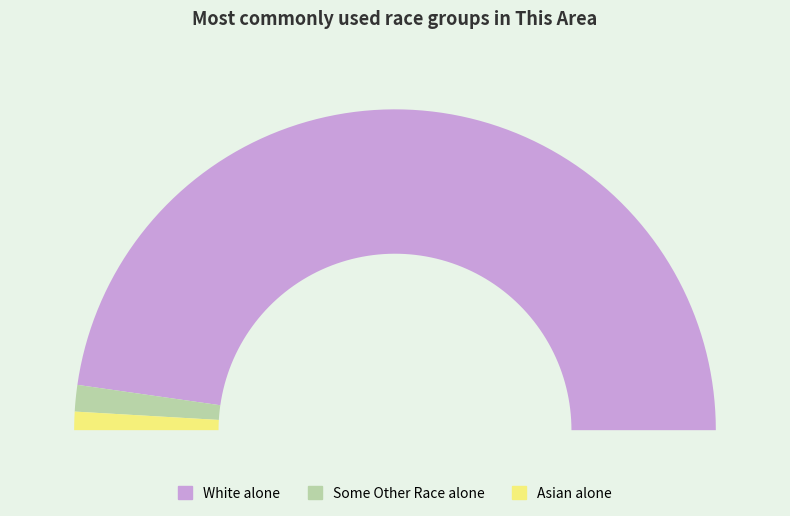

What is the majority slice?

White alone